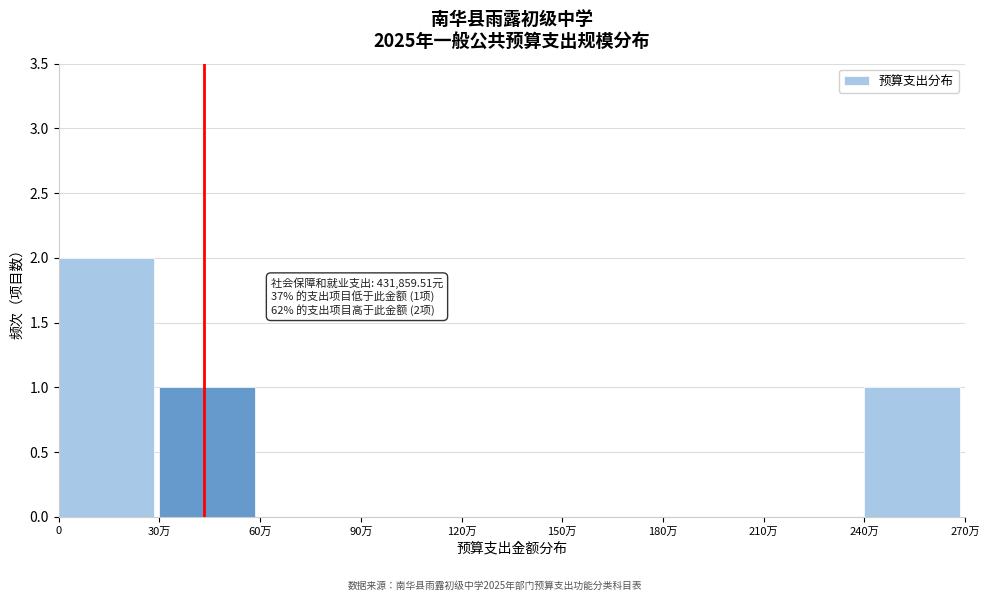

Reading left to right, list all the values displayed in this chart.

0=2	30万=1	60万=0	90万=0	120万=0	150万=0	180万=0	210万=0	240万=1